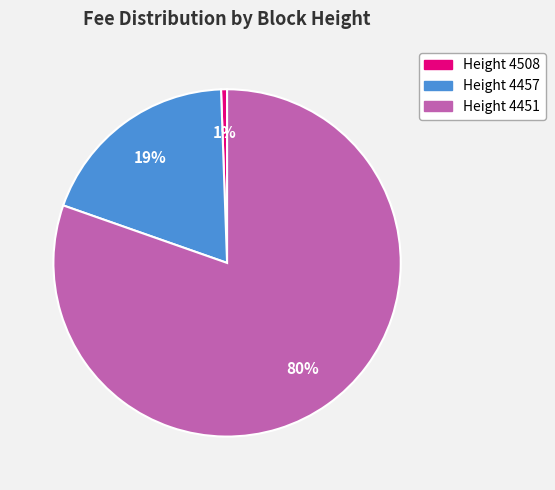

Is there any slice that represents more than half of the pie?

Yes